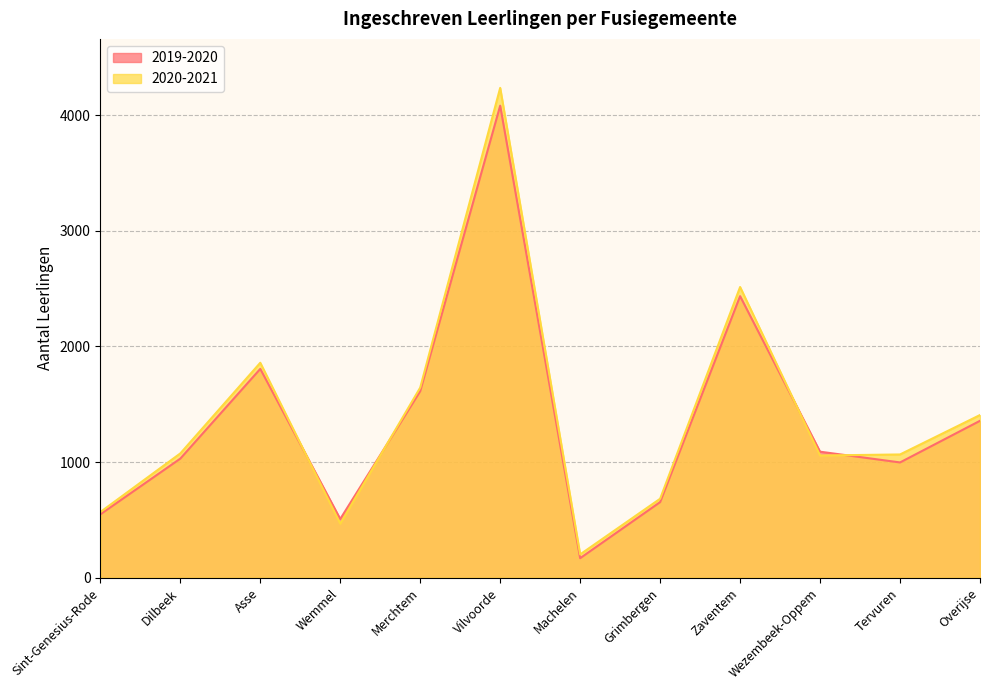

What is the approximate value of 2020-2021 at Zaventem, to the nearest 100?

2500